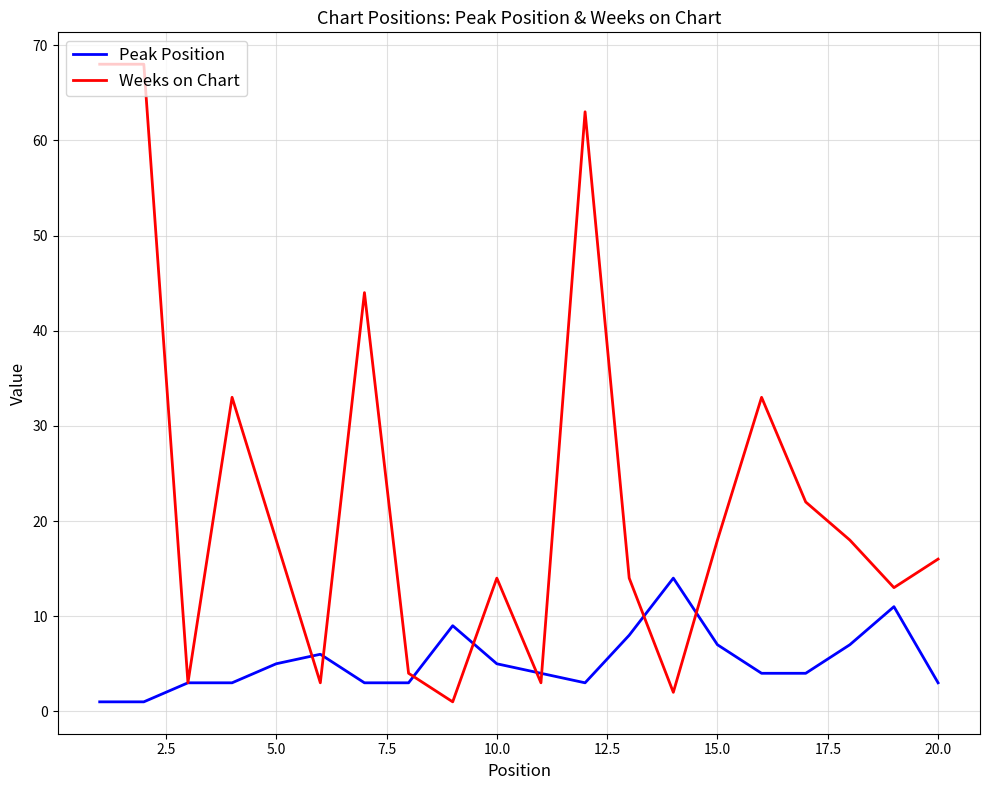

How many distinct data groups are displayed?

2